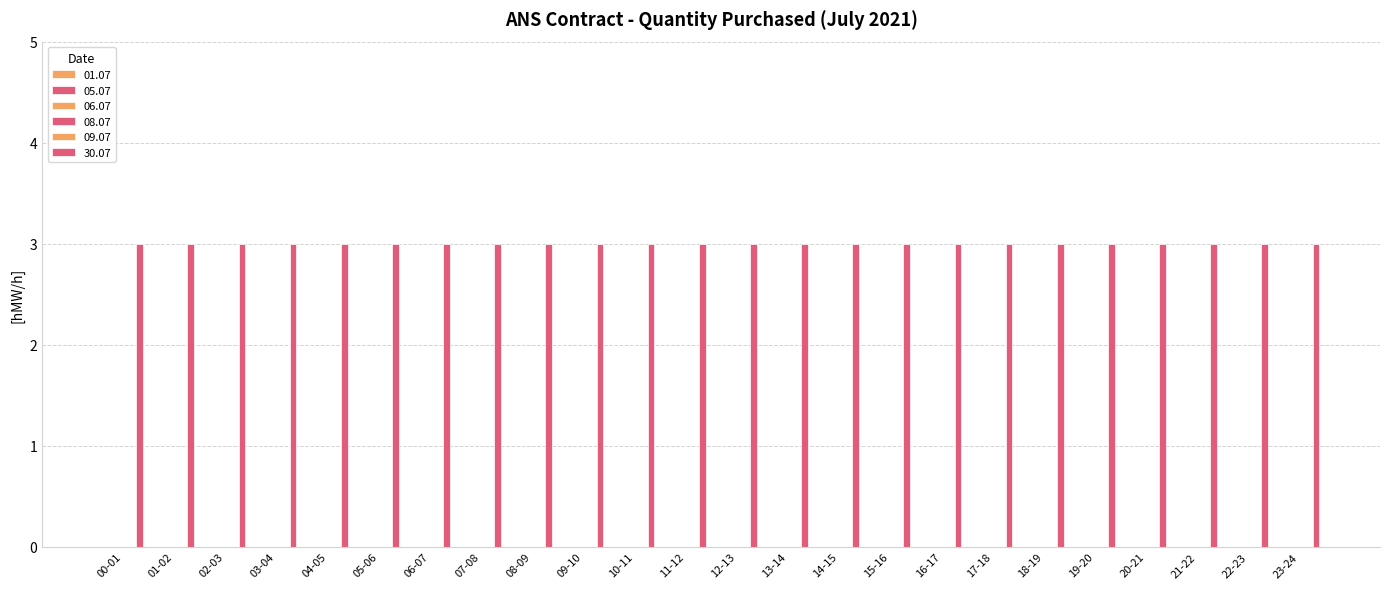

How many bars are there in each group?

6